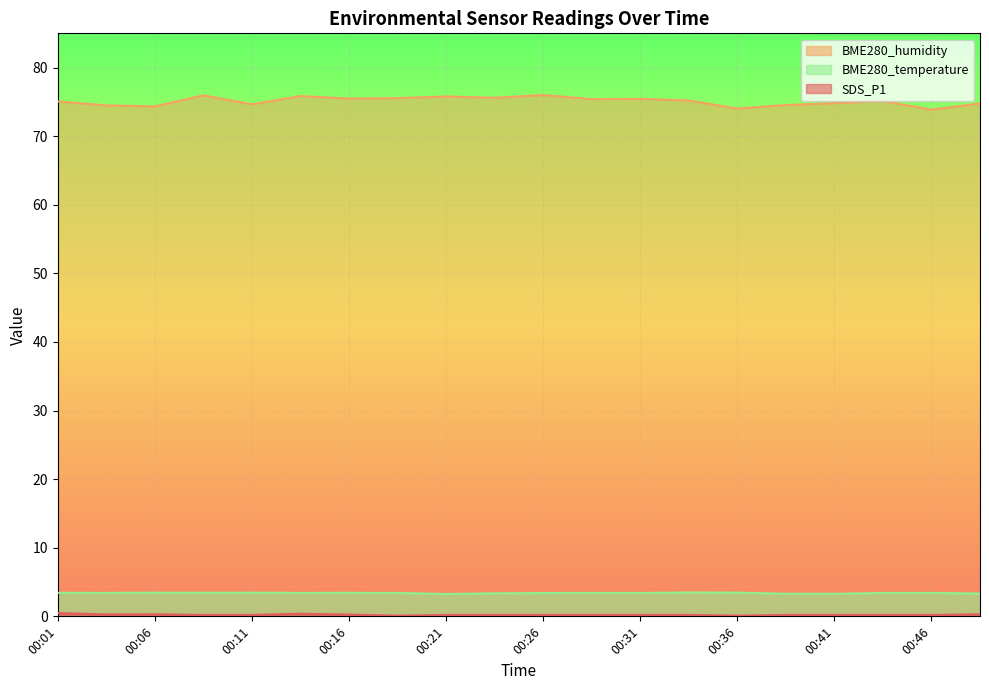

What is the sum of all BME280_temperature values?

68.0